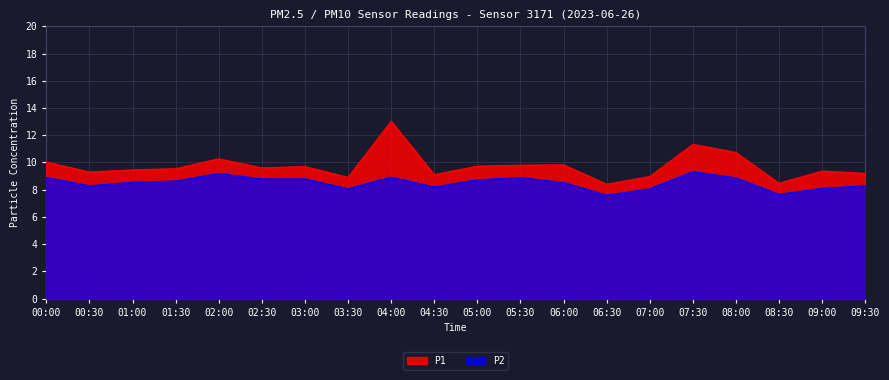

At 08:30, list the series in order from smallest to largest.

P2, P1